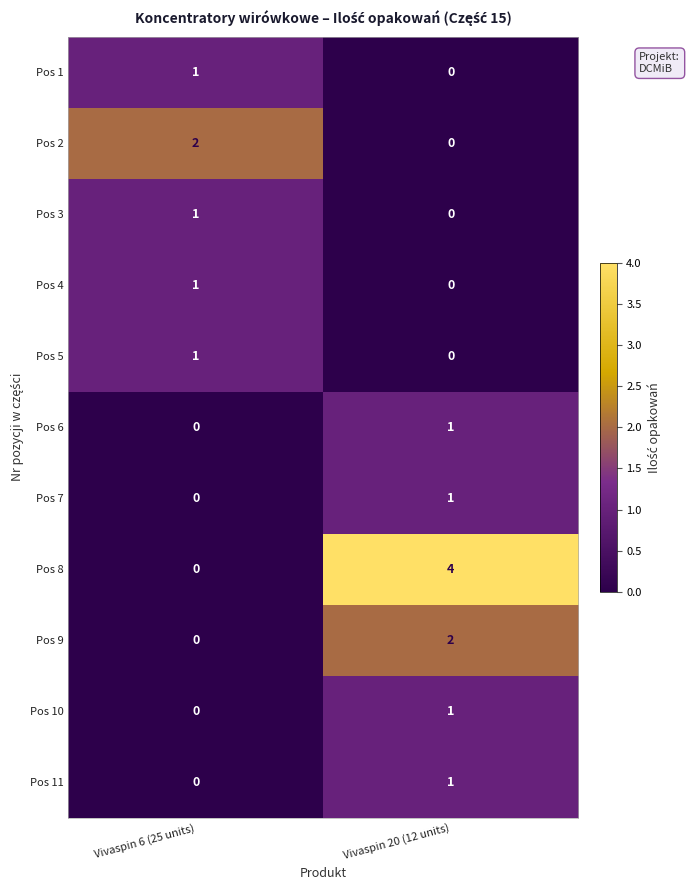

Which series has the largest total across all categories?

Pos 8